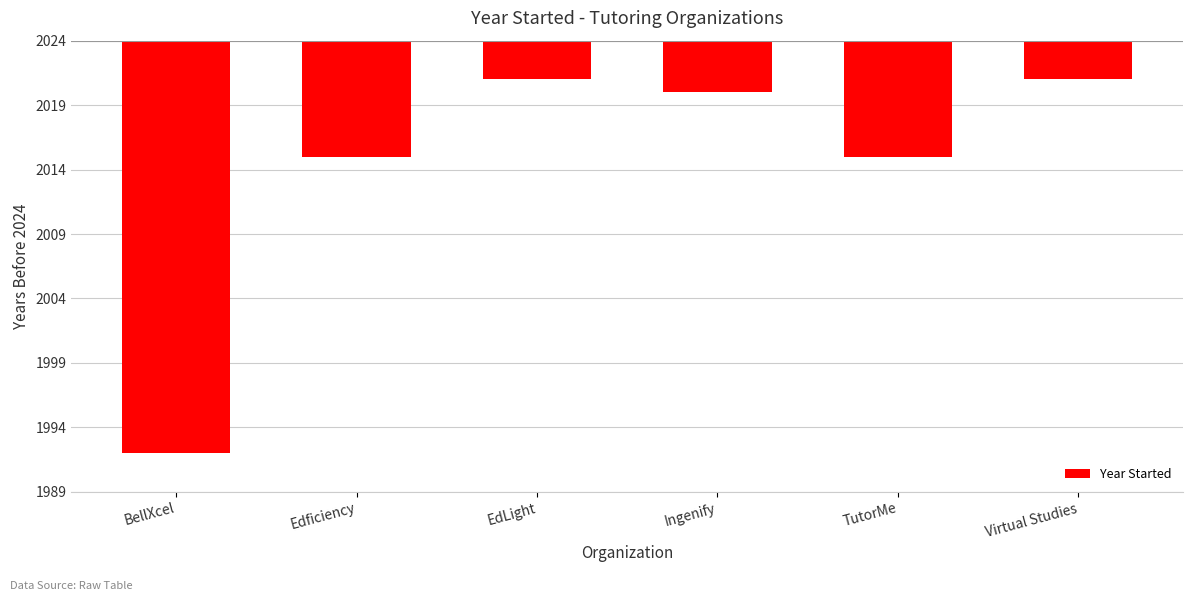

Does the chart contain any negative values?

Yes